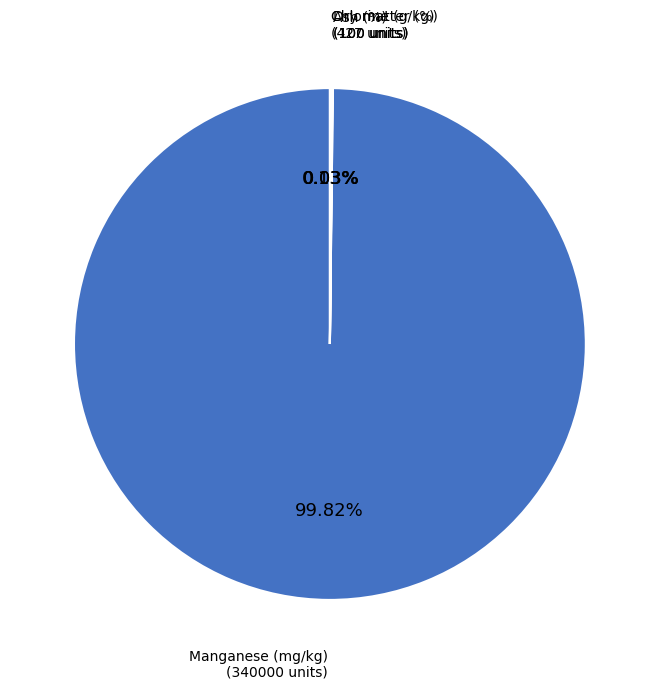

Does any single category account for the majority?

Yes